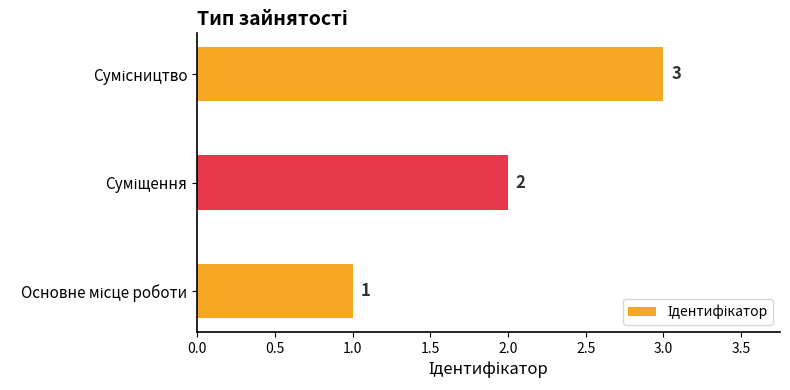

What is the greatest value displayed?

3